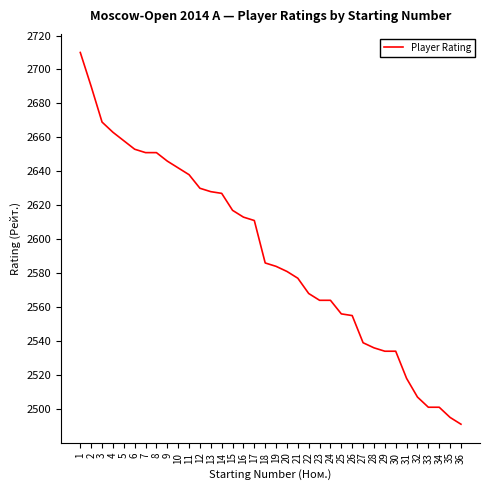

What is the ratio of the value at 4 to the value at 10?

1.0